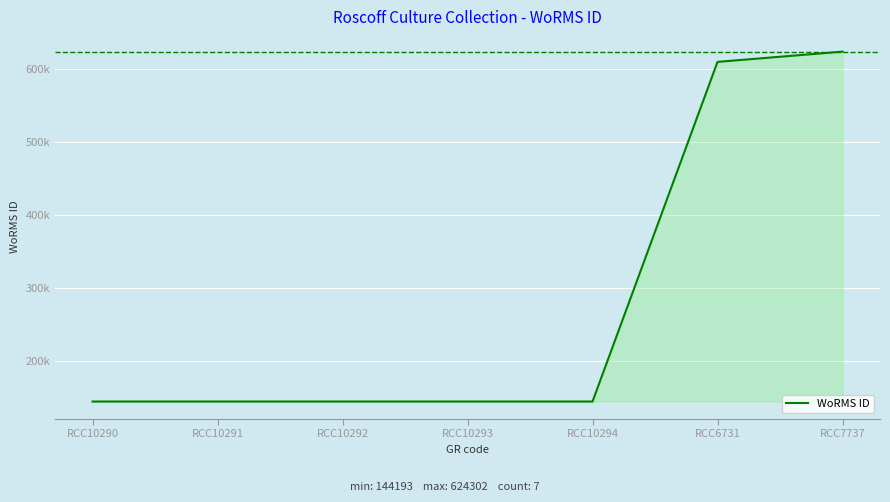

Is this an area chart (filled region under the line)?

Yes